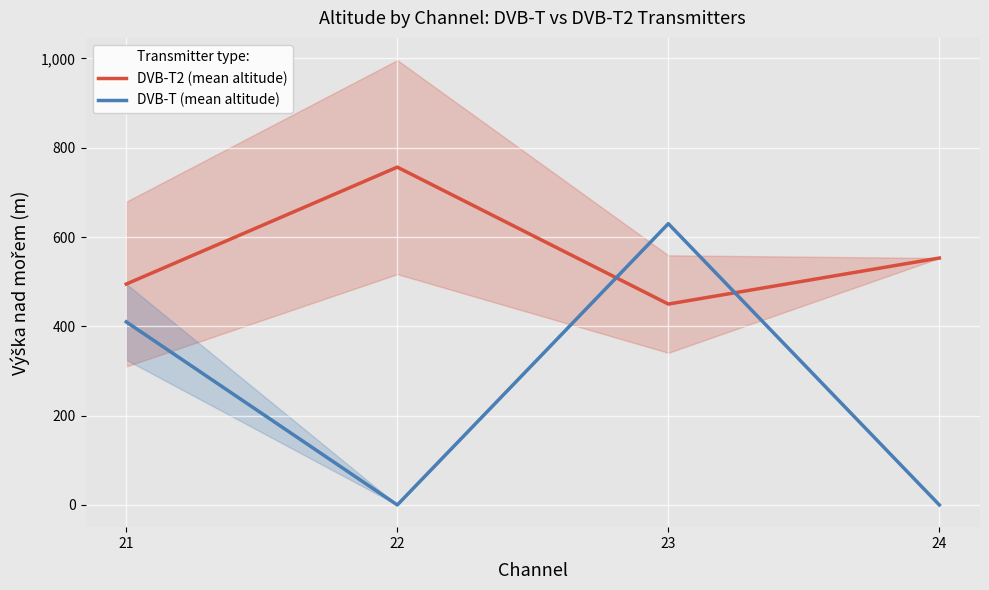

Between 23 and 21, which is larger?

21